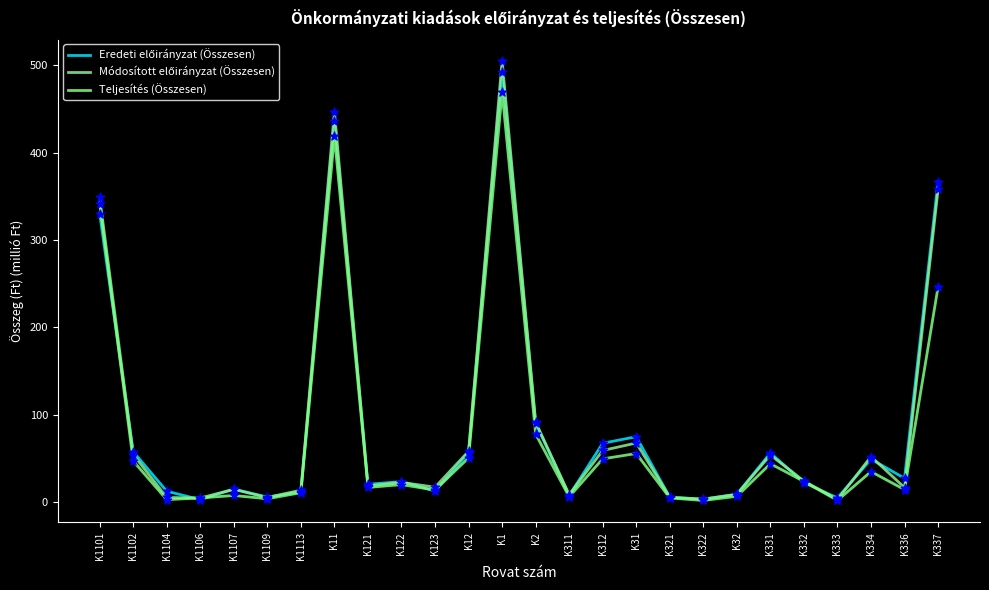

How many lines are shown in the chart?

3